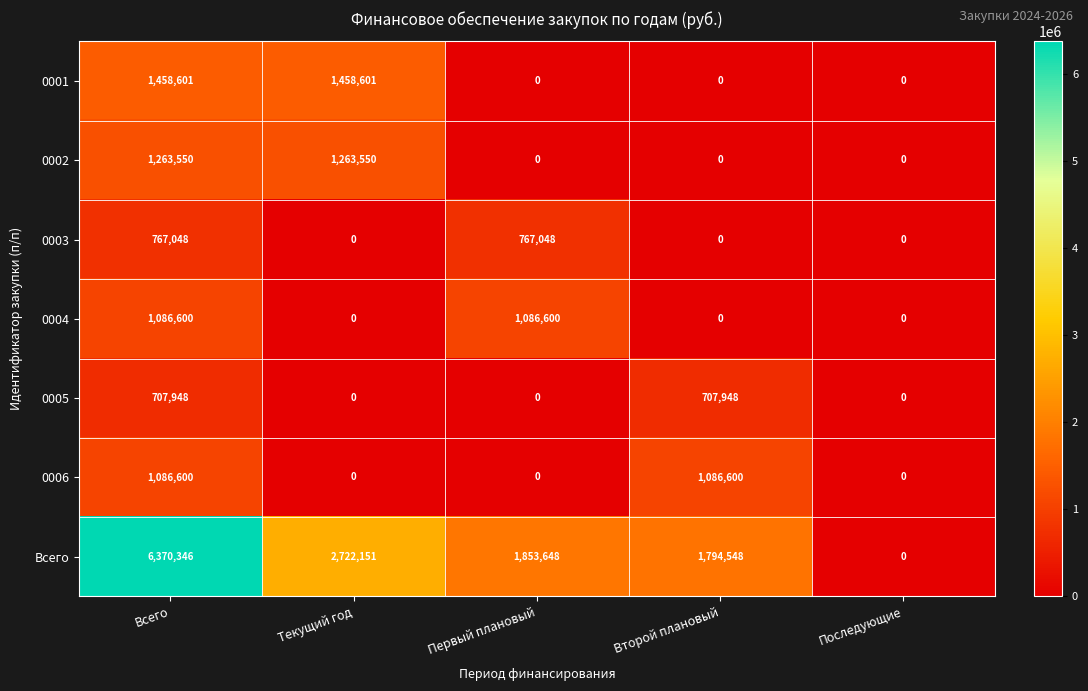

What is the sum of all 0005 values?

1415896